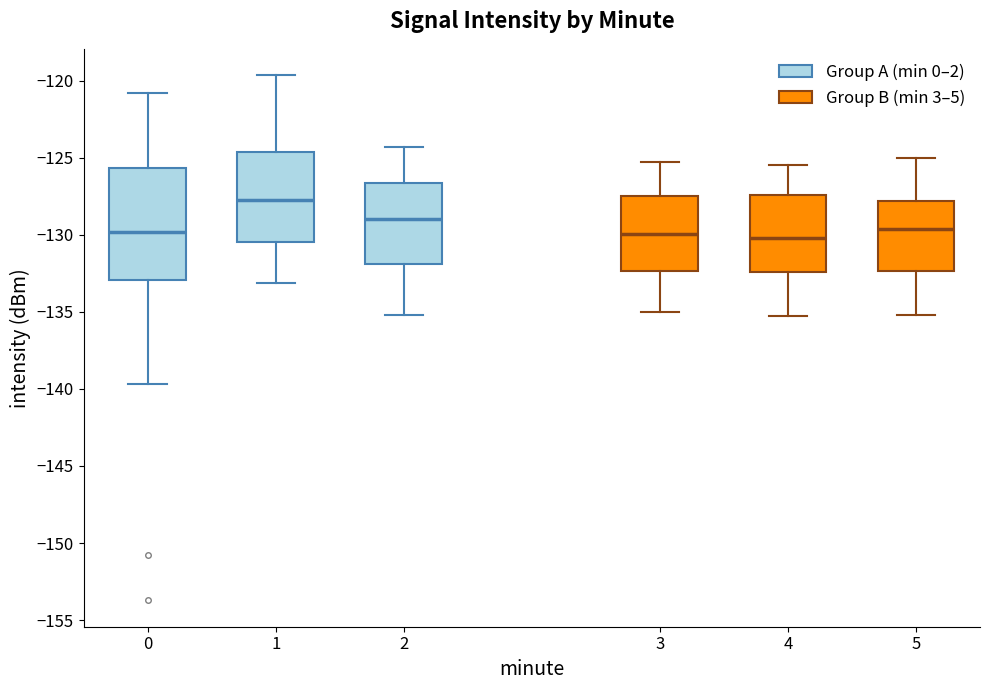

Which box is the tallest, from its lower edge to its upper edge?

0